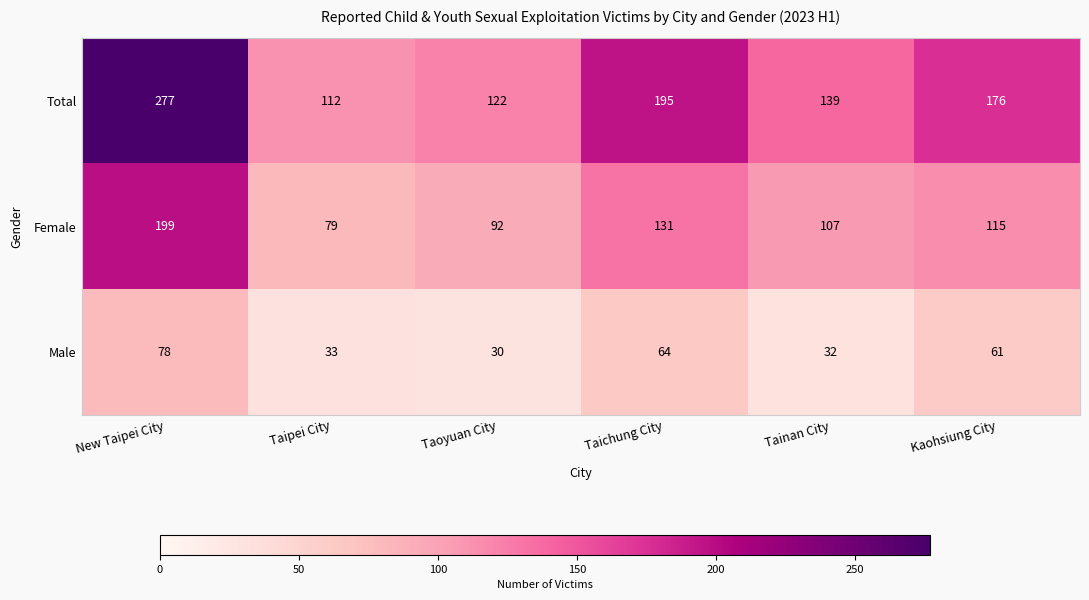

Count the number of data series in this chart.

3